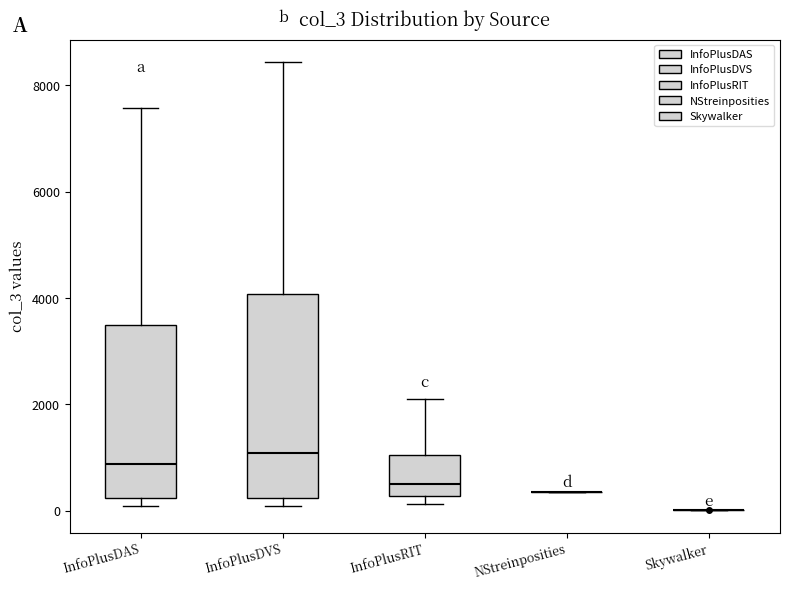

Reading left to right, transcribe this box plot: for each box, give where its median line is, the range the box spans, and where its two whiskers end, as read against the y-axis. The values are not printed on the chart, so give them approximately, as read against the axis.

InfoPlusDAS: median 800, box 200 to 3400, whiskers 0 to 7600
InfoPlusDVS: median 1000, box 200 to 4000, whiskers 0 to 8400
InfoPlusRIT: median 600, box 200 to 1000, whiskers 200 (just below the box's lower edge) to 2000
NStreinposities: box collapsed to a line at 400, whiskers 400 to 400
Skywalker: box collapsed to a line at 0, whiskers 0 to 0